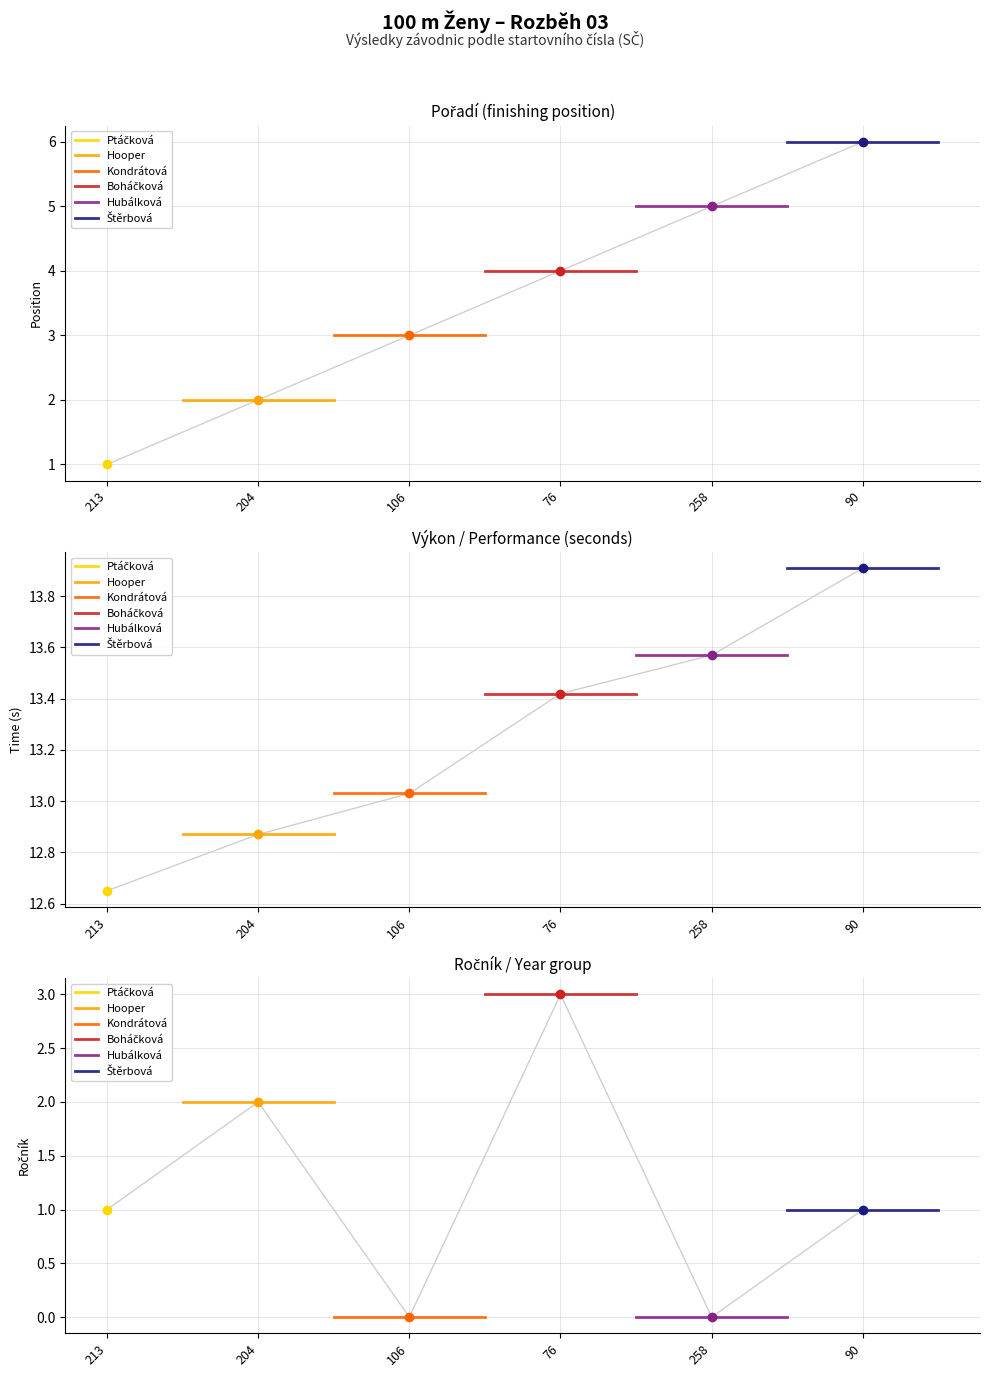

Where is Ptáčková nearest to the value 1?

213